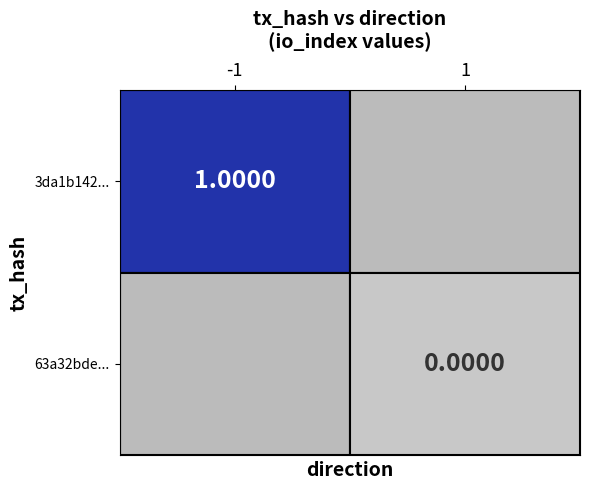

The 3da1b14295df820e93427546d3151a9bc8280a6 series shows 1 at io_index. True or false?

True